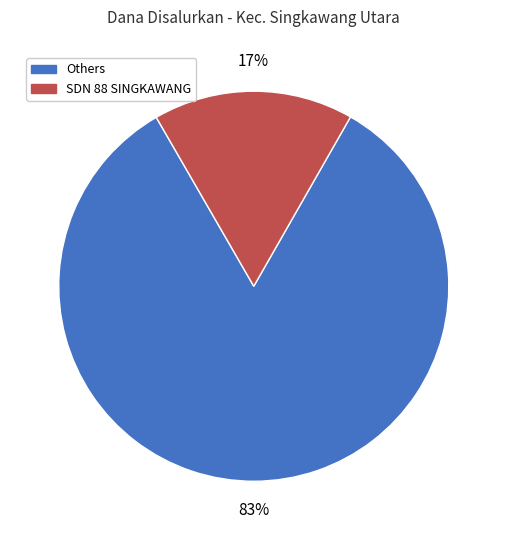

Is there any slice that represents more than half of the pie?

Yes